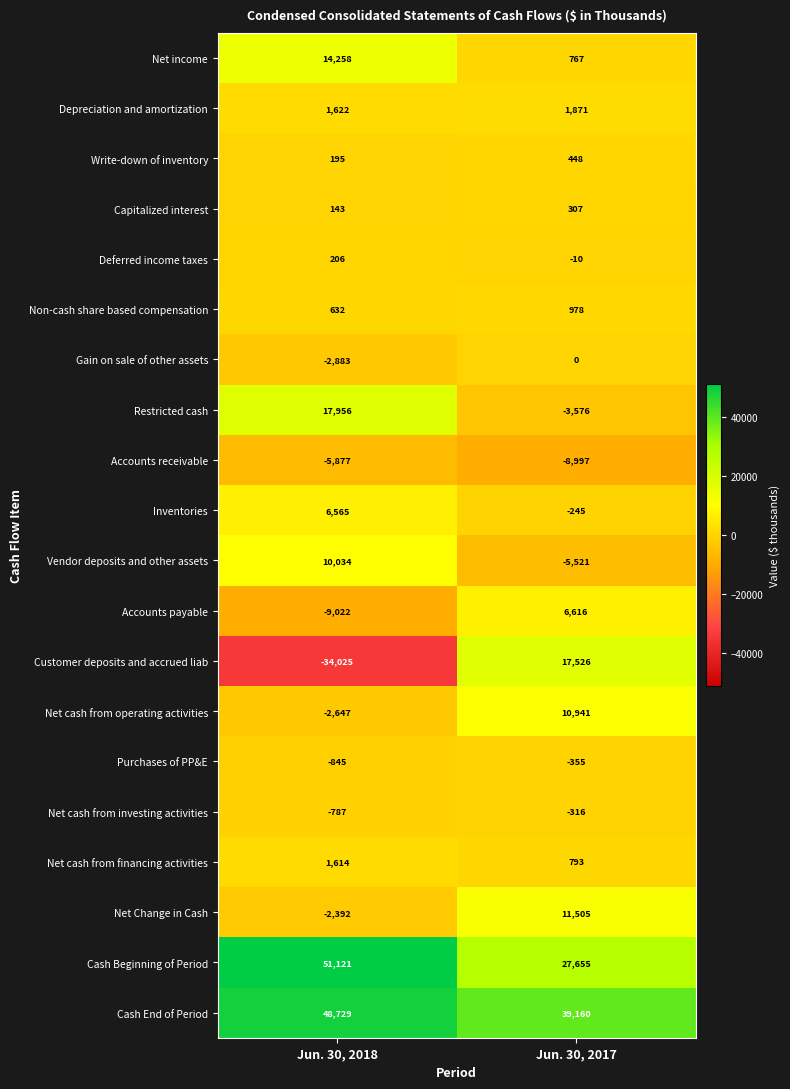

What is the average value of the Deferred income taxes series?

98